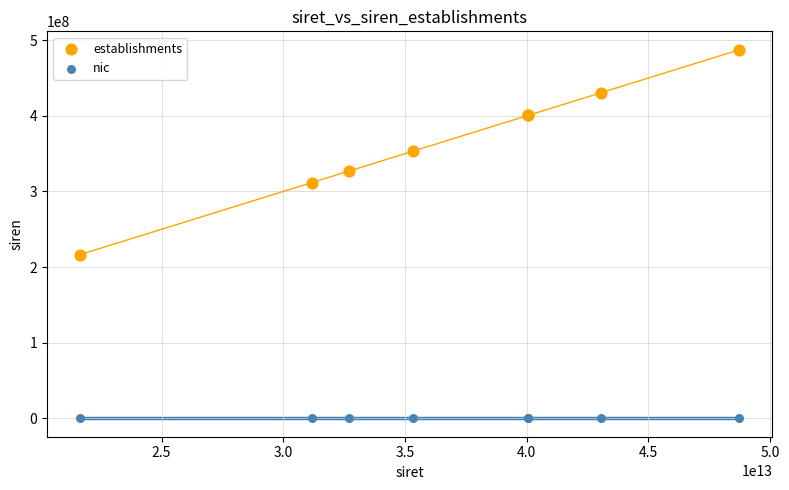

Across all series, what Y value is closest to 243719712?

216500330